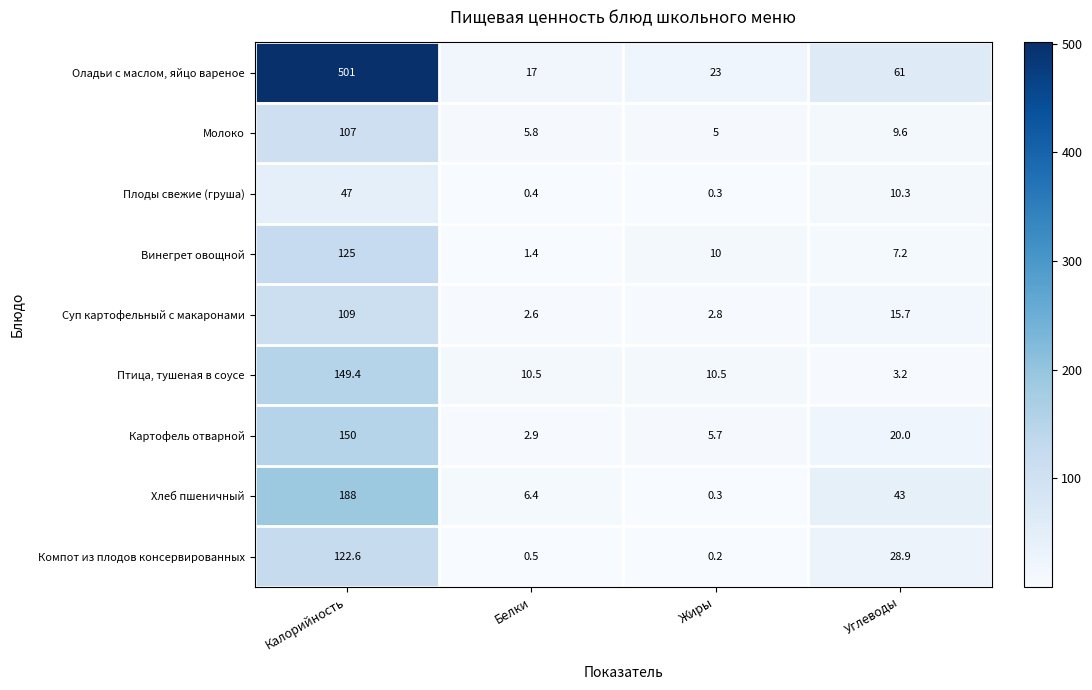

At which category is the sum across all series the highest?

Калорийность